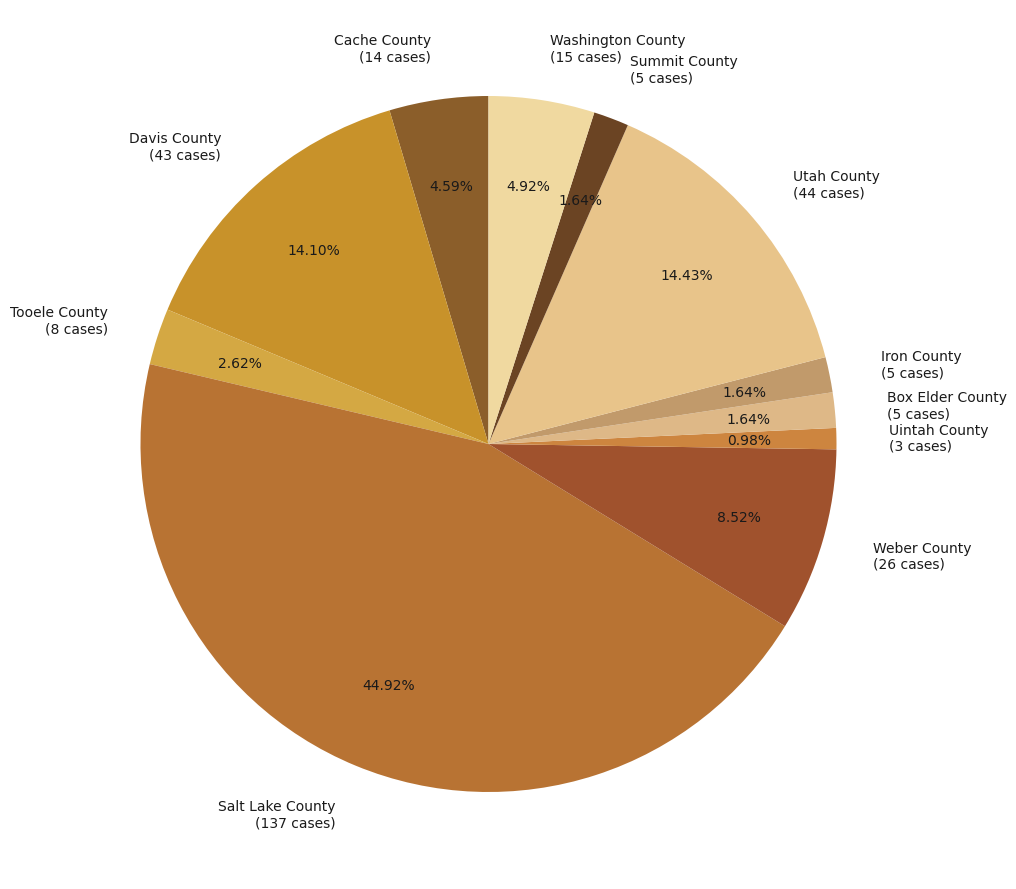

What percentage is NOT represented by Washington County?

95.1%